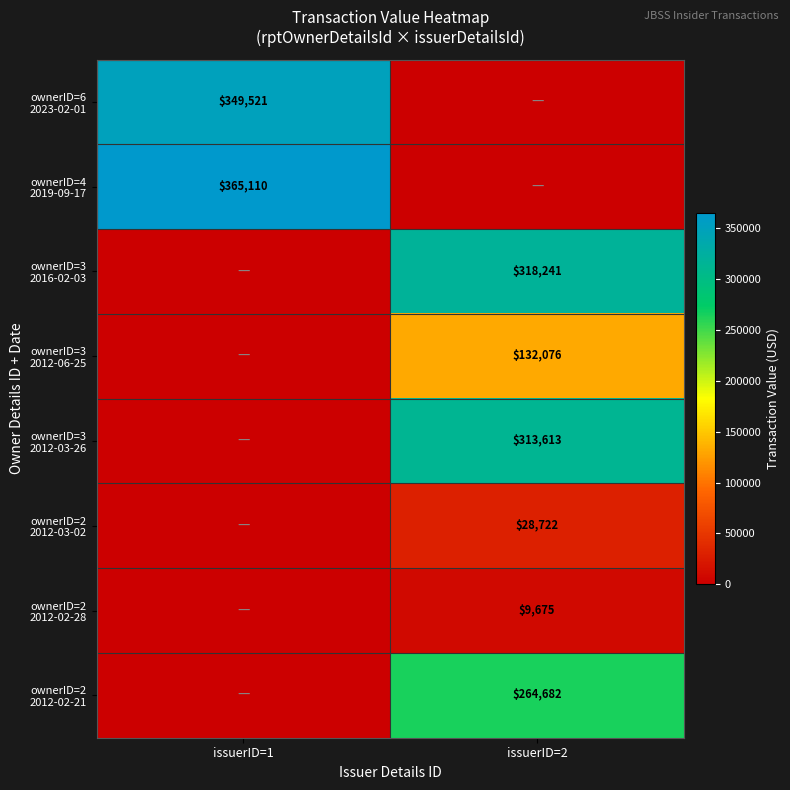

What is the sum of the ownerID=3 2012-06-25 values at issuerID=1 and issuerID=2?

132076